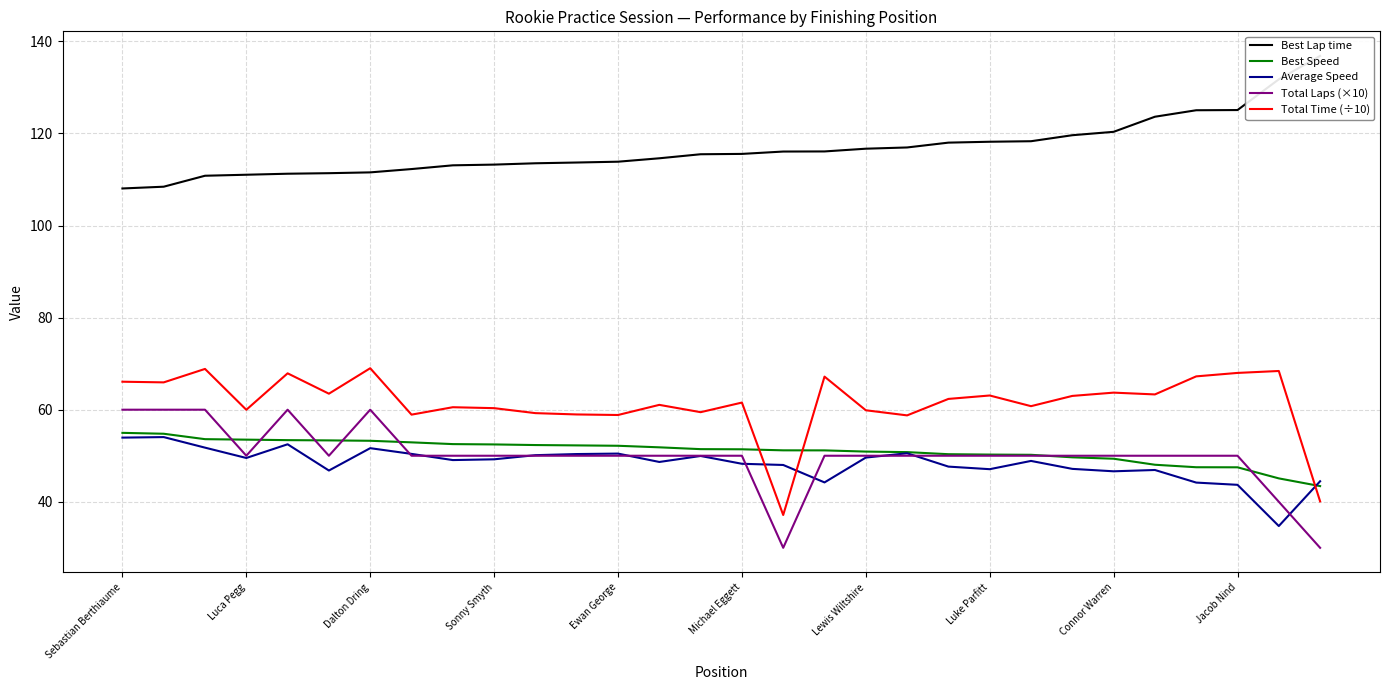

Which series ends up on top after the final intersection of Average Speed and Total Time (÷10)?

Average Speed